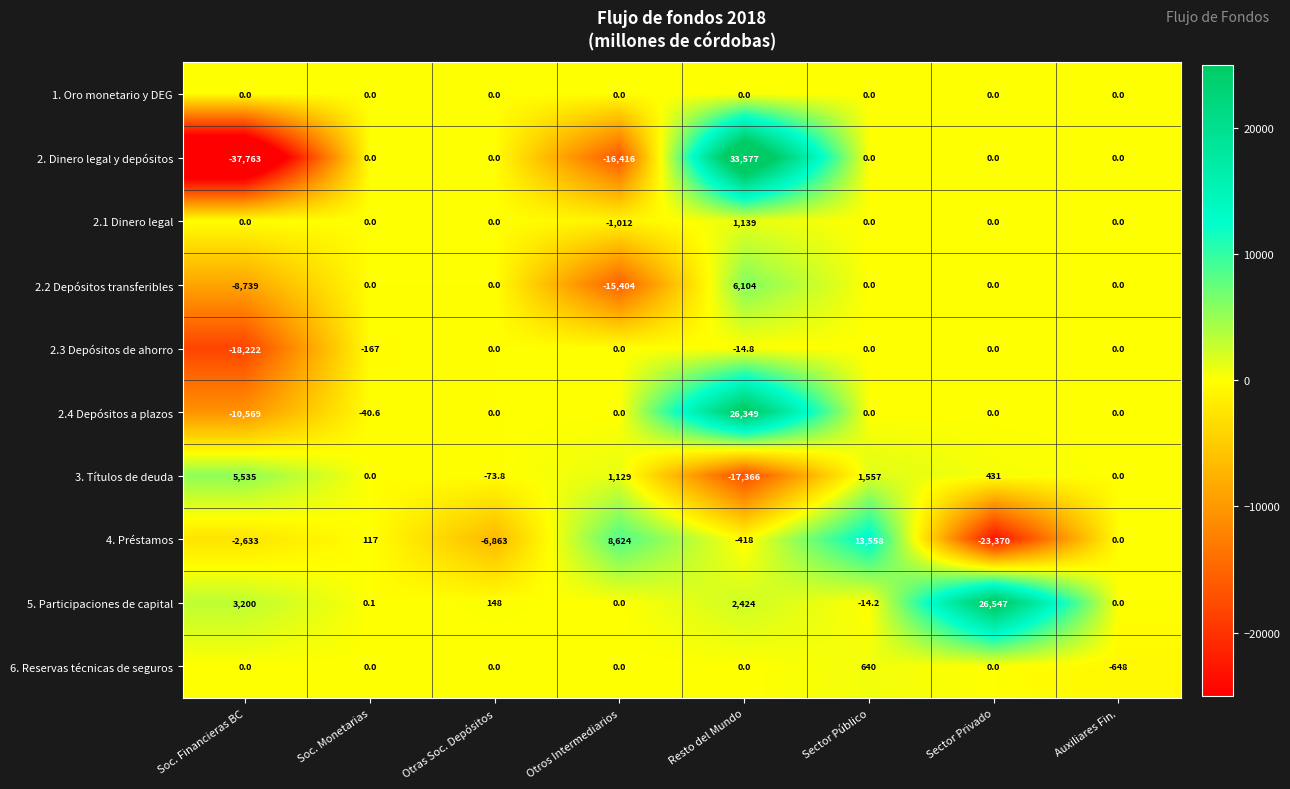

Which series has the widest spread of values?

2. Dinero legal y depósitos